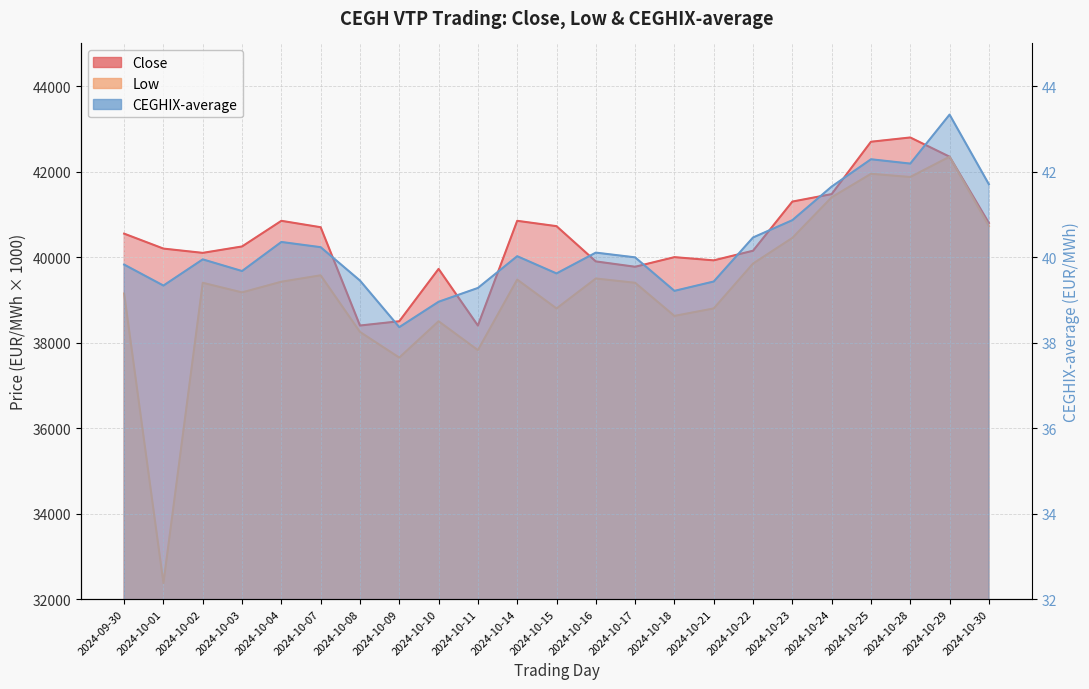

Rank the series by their maximum value, from highest to lowest.

Close, Low, CEGHIX-average